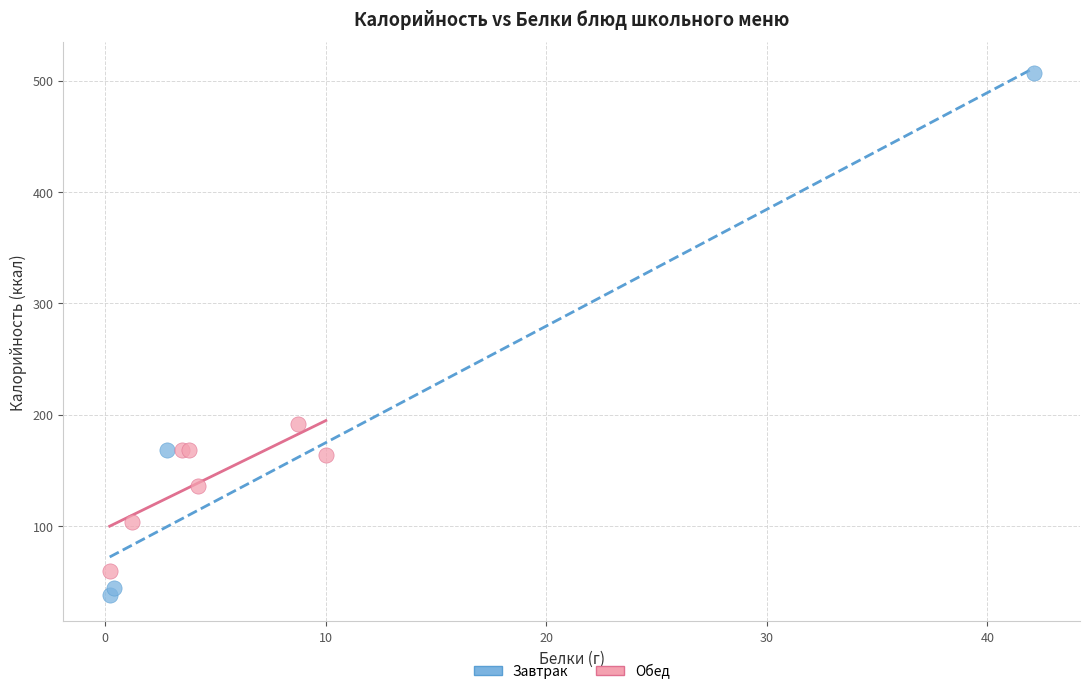

Which series contains the highest Y value?

Завтрак